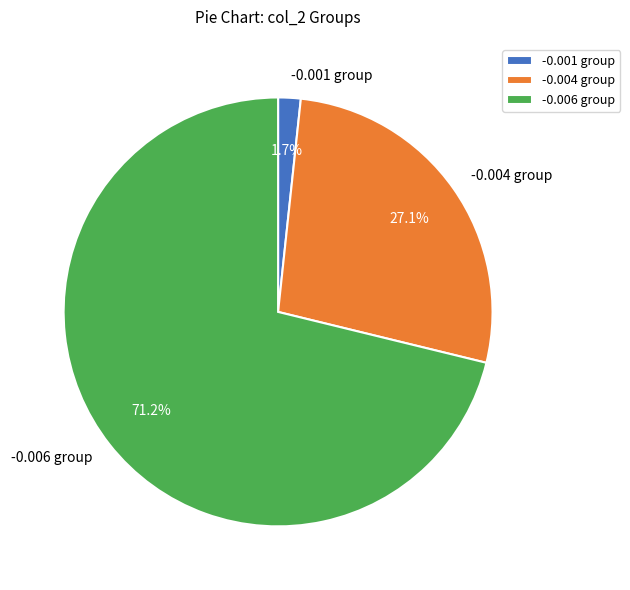

Combined, what portion of the pie is -0.006 group and -0.001 group?

72.9%